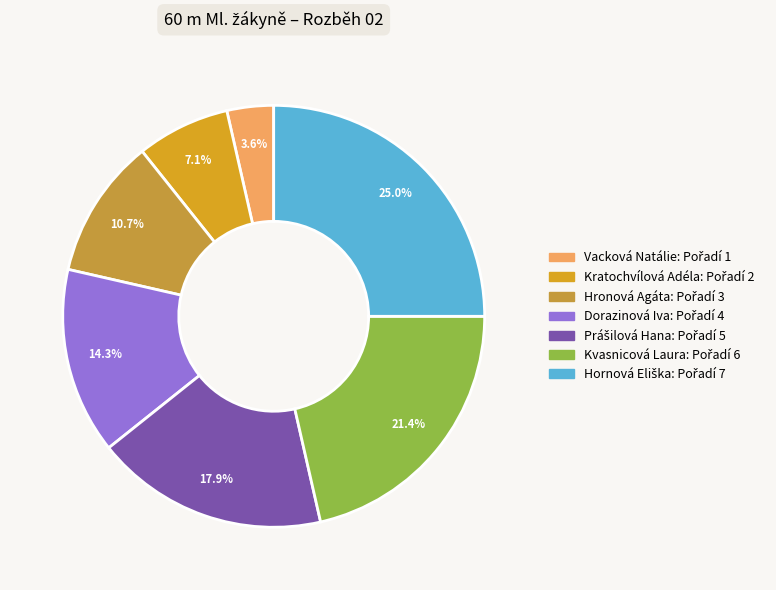

To the nearest percent, what is the average slice percentage?

14%